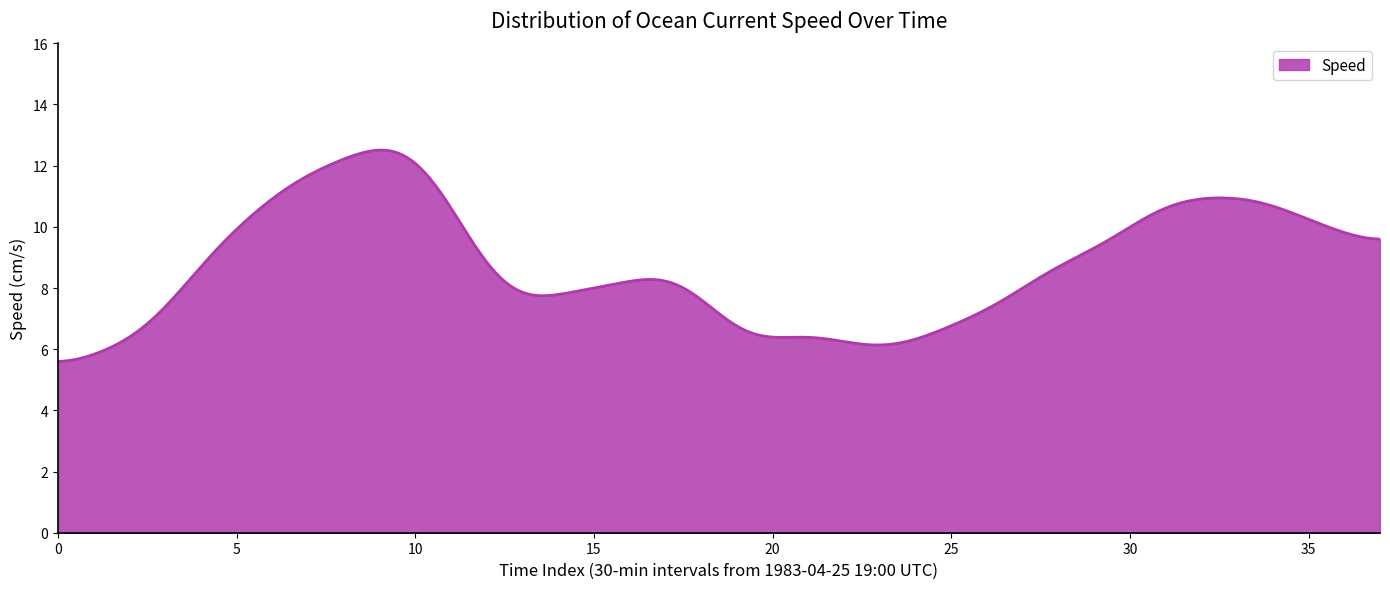

What is the greatest value displayed?

12.5